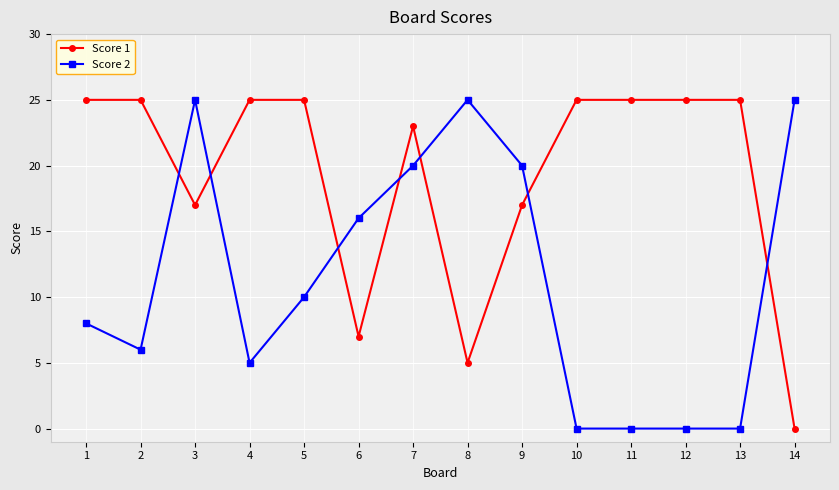

Reading left to right, what are all the values shown in this chart?

Score 1: 1=25	2=25	3=17	4=25	5=25	6=7	7=23	8=5	9=17	10=25	11=25	12=25	13=25	14=0
Score 2: 1=8	2=6	3=25	4=5	5=10	6=16	7=20	8=25	9=20	10=0	11=0	12=0	13=0	14=25